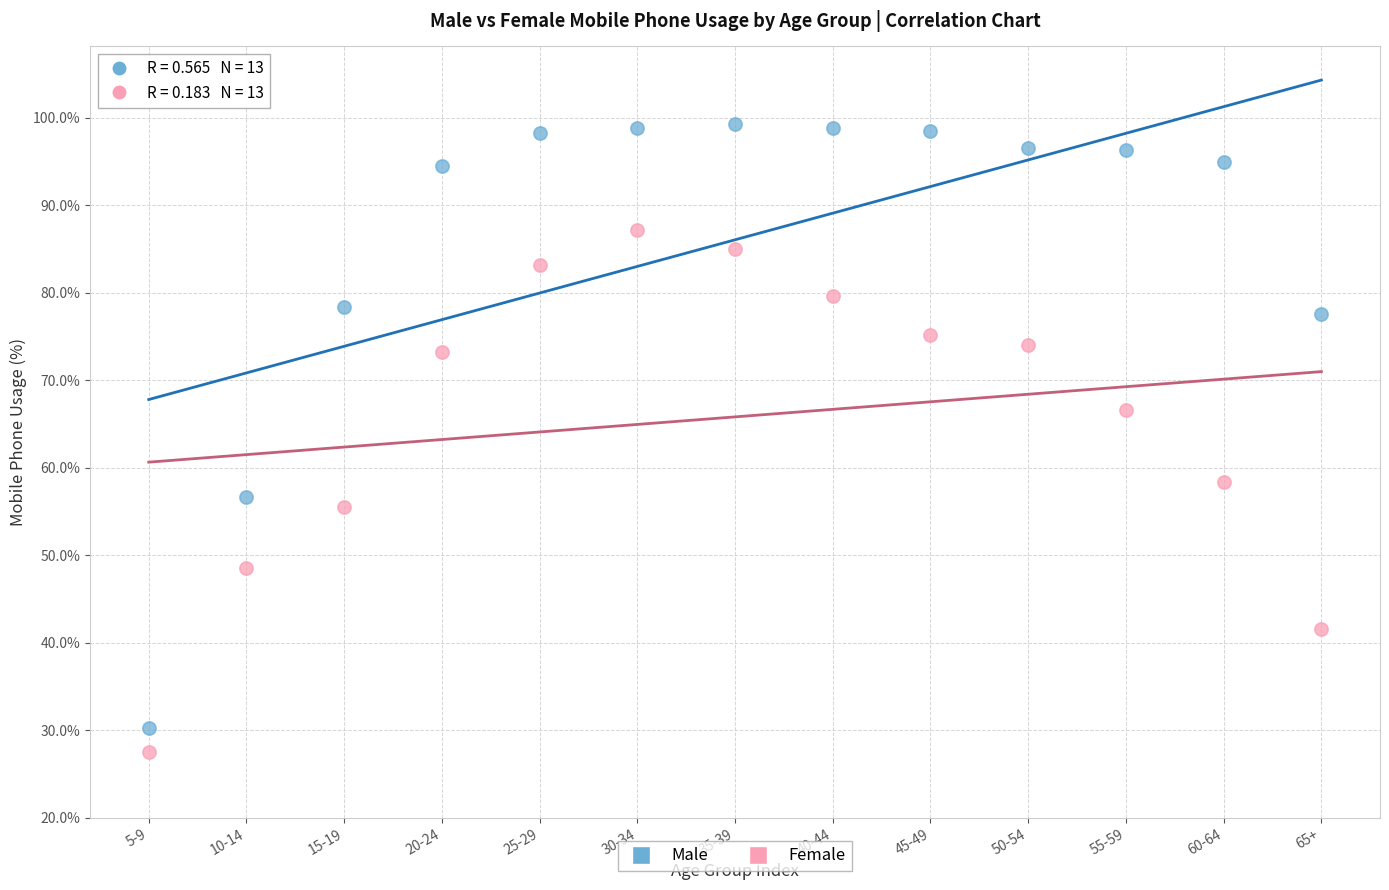

Which series has the largest Y range (max minus min)?

Male